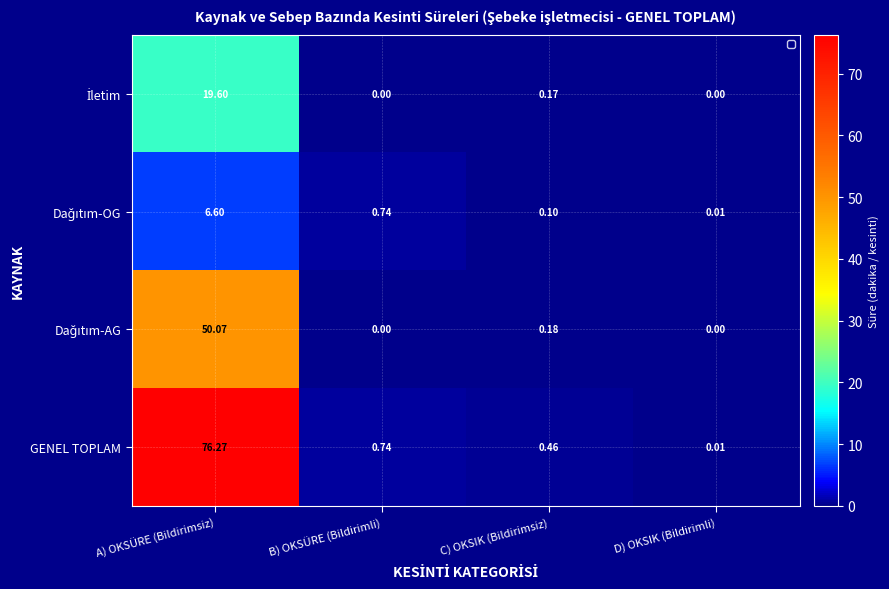

Which series has the largest range (max minus min)?

GENEL TOPLAM